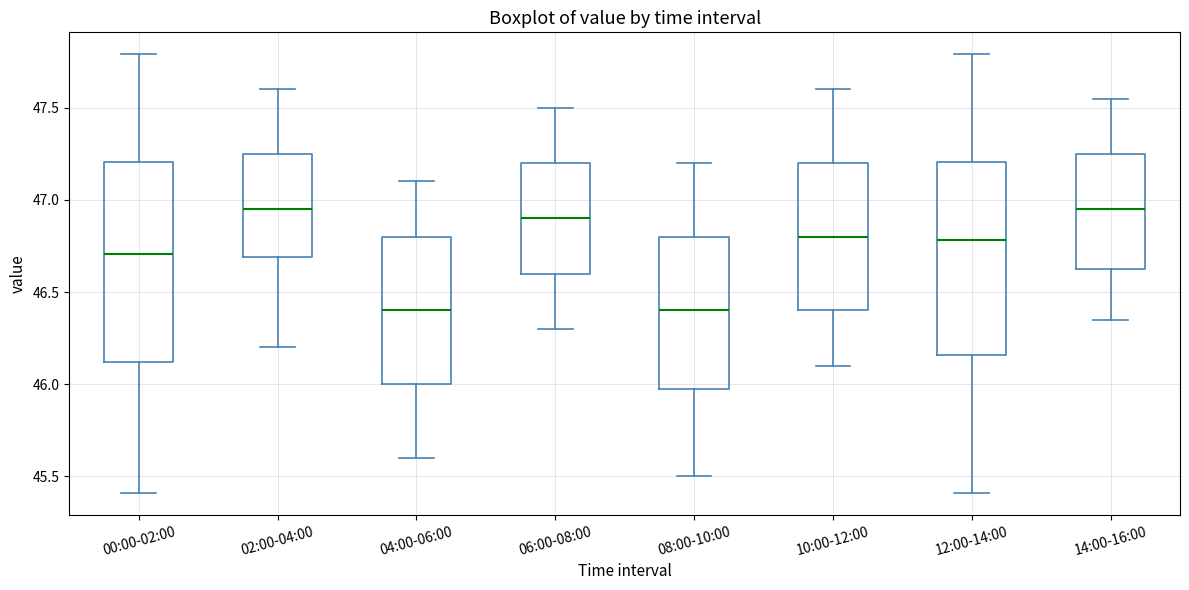

Reading left to right, transcribe this box plot: for each box, give where its median line is, the range the box spans, and where its two whiskers end, as read against the y-axis. The values are not printed on the chart, so give them approximately, as read against the axis.

00:00-02:00: median 46.70, box 46.10 to 47.20, whiskers 45.40 to 47.80
02:00-04:00: median 46.95, box 46.70 to 47.25, whiskers 46.20 to 47.60
04:00-06:00: median 46.40, box 46.00 to 46.80, whiskers 45.60 to 47.10
06:00-08:00: median 46.90, box 46.60 to 47.20, whiskers 46.30 to 47.50
08:00-10:00: median 46.40, box 46.00 to 46.80, whiskers 45.50 to 47.20
10:00-12:00: median 46.80, box 46.40 to 47.20, whiskers 46.10 to 47.60
12:00-14:00: median 46.80, box 46.15 to 47.20, whiskers 45.40 to 47.80
14:00-16:00: median 46.95, box 46.65 to 47.25, whiskers 46.35 to 47.55